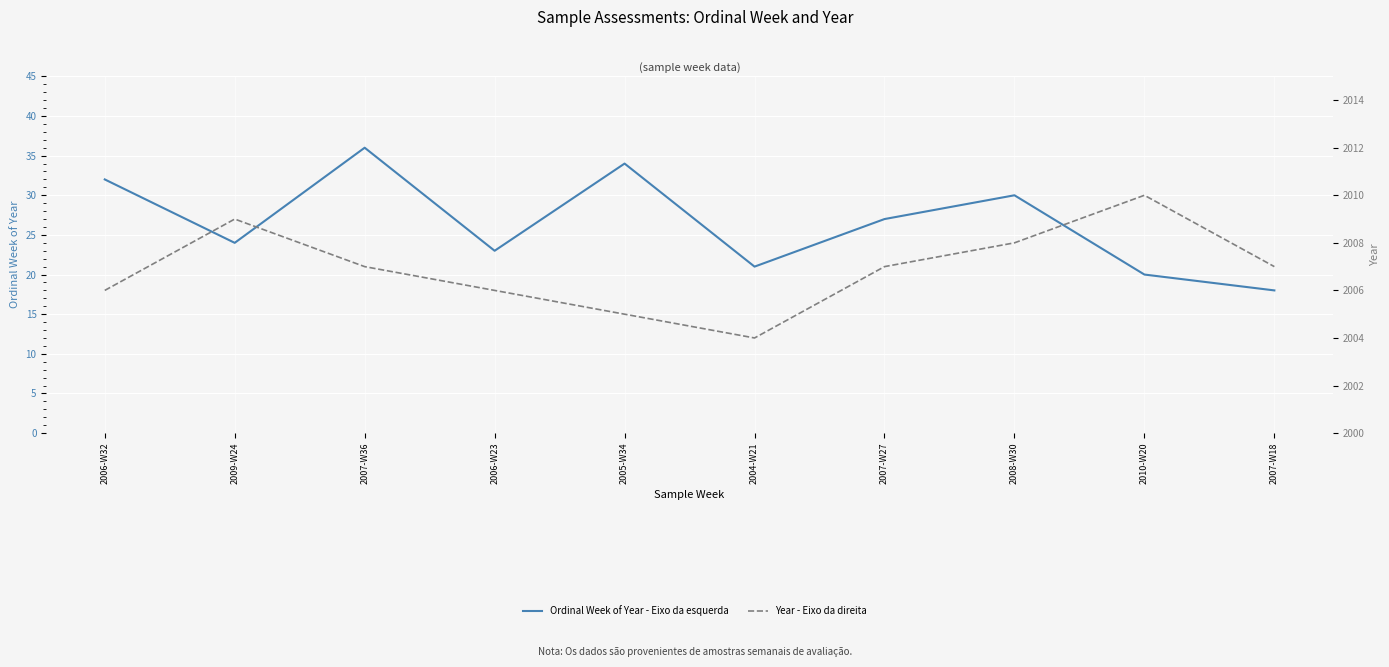

Rank the series at 2006-W23 from highest to lowest value.

Year - Eixo da direita, Ordinal Week of Year - Eixo da esquerda